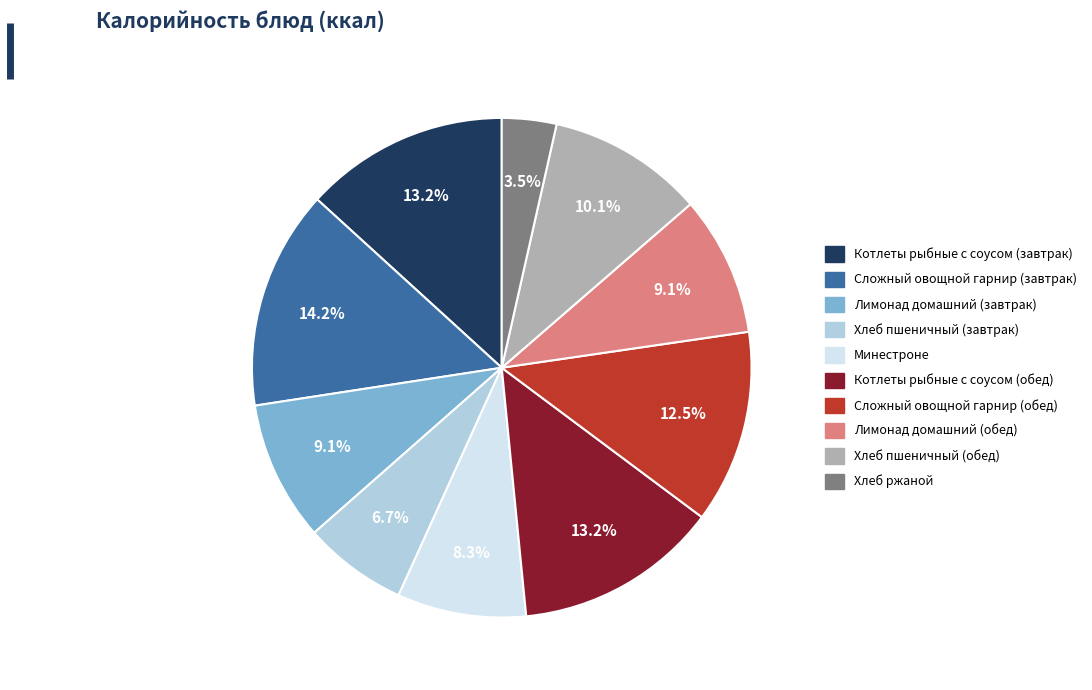

To the nearest percent, what is the average slice percentage?

10%